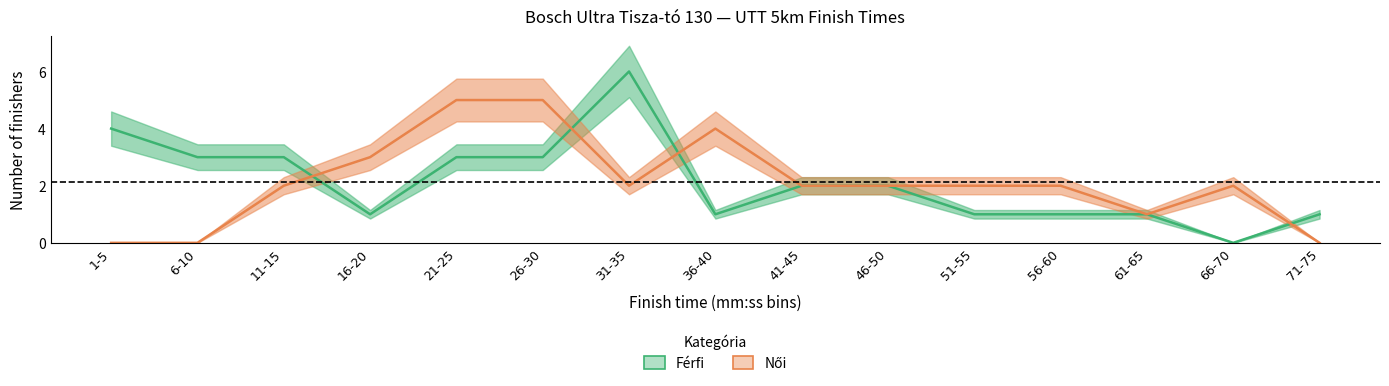

What is the total value across all series at 66-70?

2